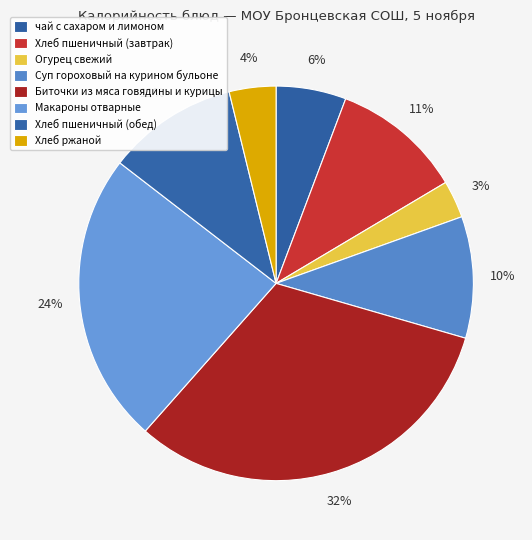

Is Суп гороховый на курином бульоне the majority of the pie?

No